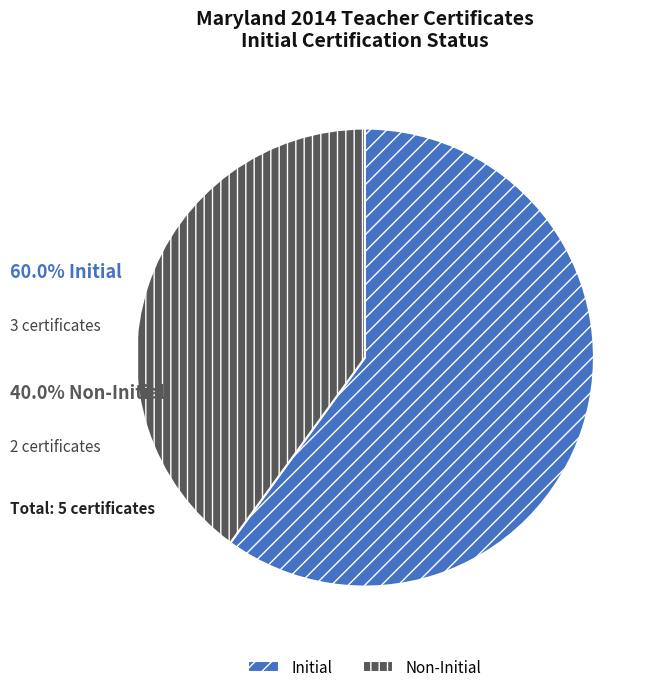

Does Initial represent more than half of the total?

Yes